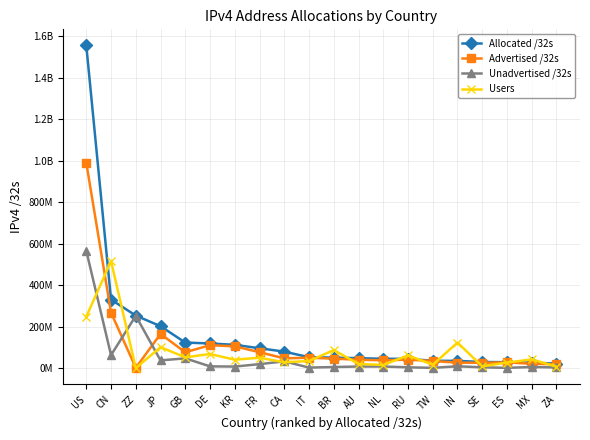

Reading left to right, list all the values displayed in this chart.

Allocated /32s: 1555864704	330213888	253398152	201909248	123087696	118784872	112248320	95593296	79426816	52459936	50660864	47736064	45063424	44386080	35386112	34782976	29380392	28506784	26292992	21592832
Advertised /32s: 990216584	267613440	1266972	164690624	76170756	110467584	104898112	76531712	46896384	50045184	45529856	40204624	37533696	40621440	34263040	26069504	25720832	27300864	21083392	18420992
Unadvertised /32s: 565648120	62600448	252131180	37218624	46916940	8317288	7350208	19061584	32530432	2414752	5131008	7531440	7529728	3764640	1123072	8713472	3659560	1205920	5209600	3171840
Users: 247779762	515944412	0	100940608	51838637	67963688	40438058	49994046	28003207	34042877	86916748	19788125	15141882	61150328	16187387	123068127	8457659	26627456	42000909	6819115